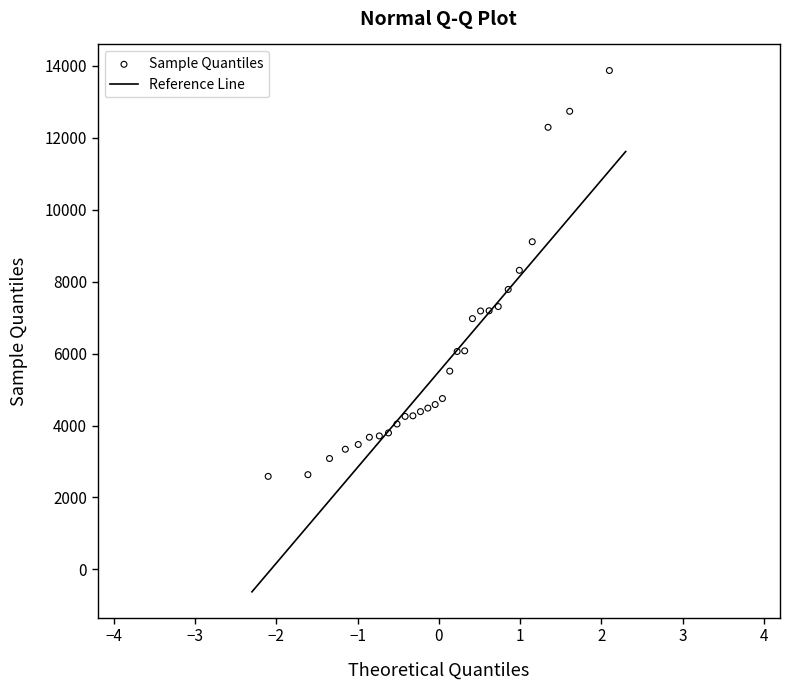

What is the range of Y values (max minus min)?

11286